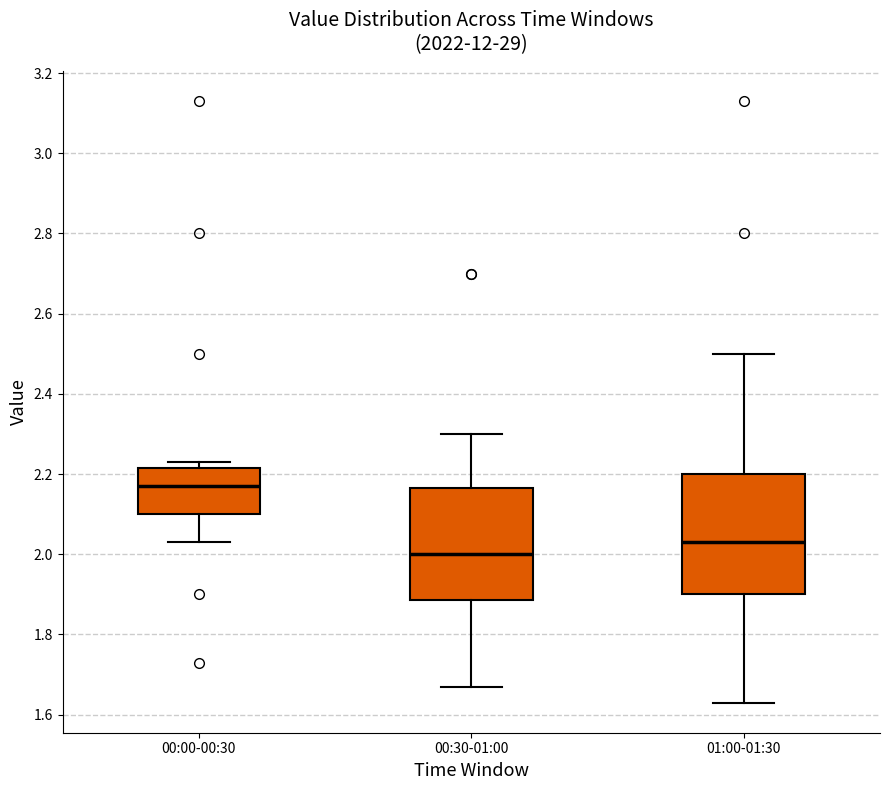

Where does the lower whisker of the box for 00:00-00:30 end on the y-axis? The values are not printed on the chart, so give them approximately, as read against the axis.

2.04